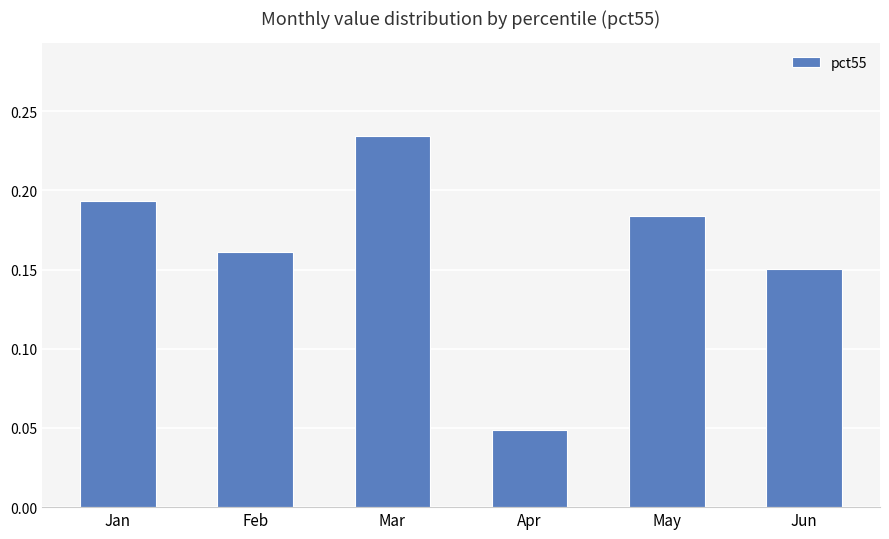

Which label corresponds to the smallest value in the chart?

Apr